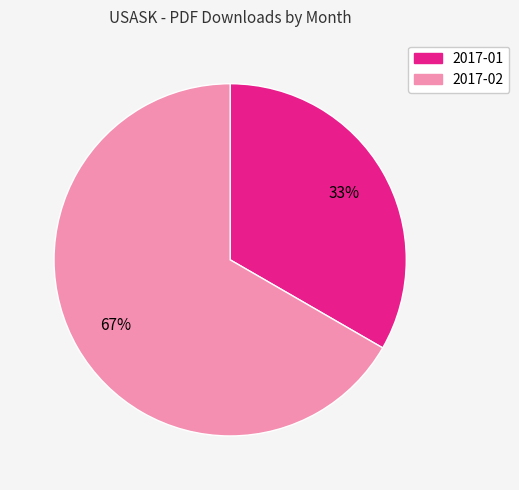

Is the sum of 2017-01 and 2017-02 greater than half?

Yes